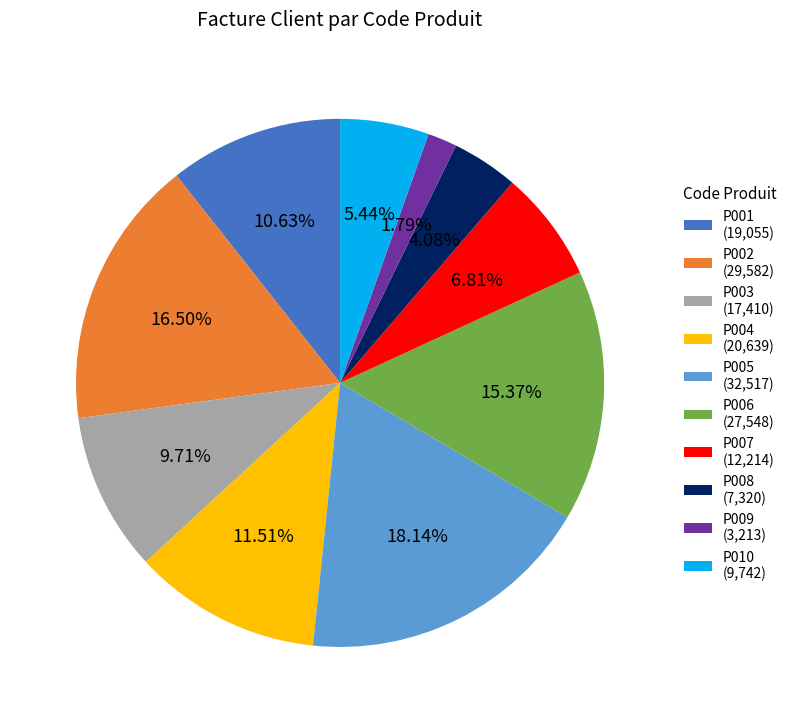

To the nearest percent, what is the difference between the P002 and P003 slice percentages?

7%